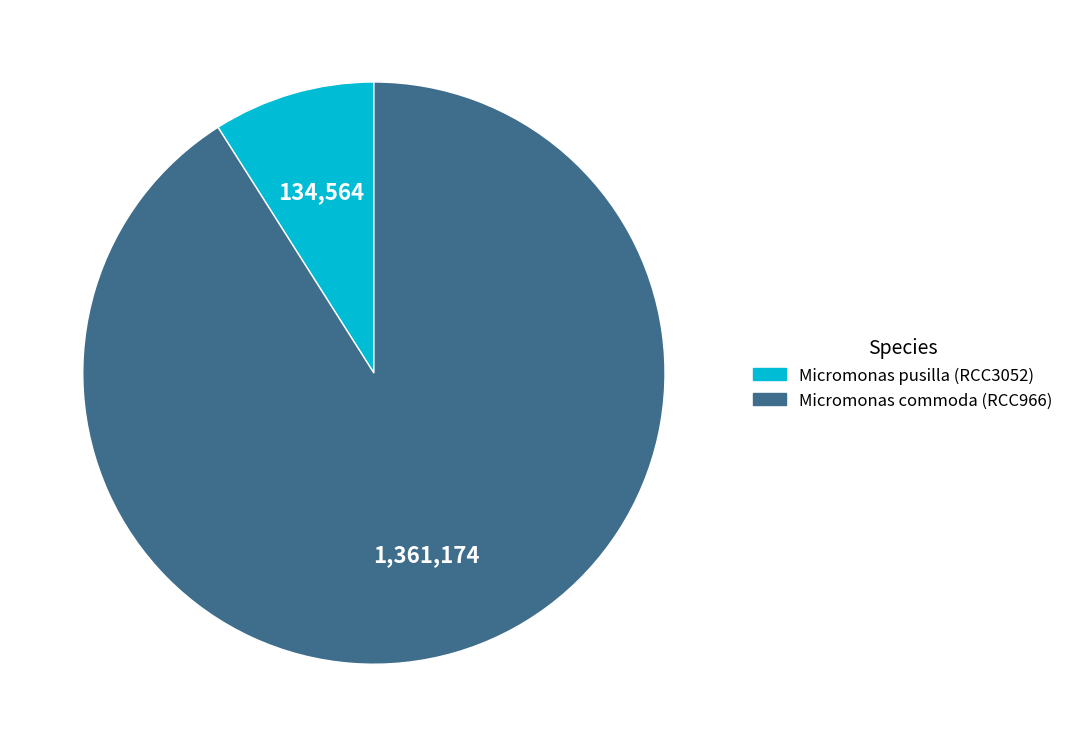

Which has a higher value, Micromonas pusilla (RCC3052) or Micromonas commoda (RCC966)?

Micromonas commoda (RCC966)